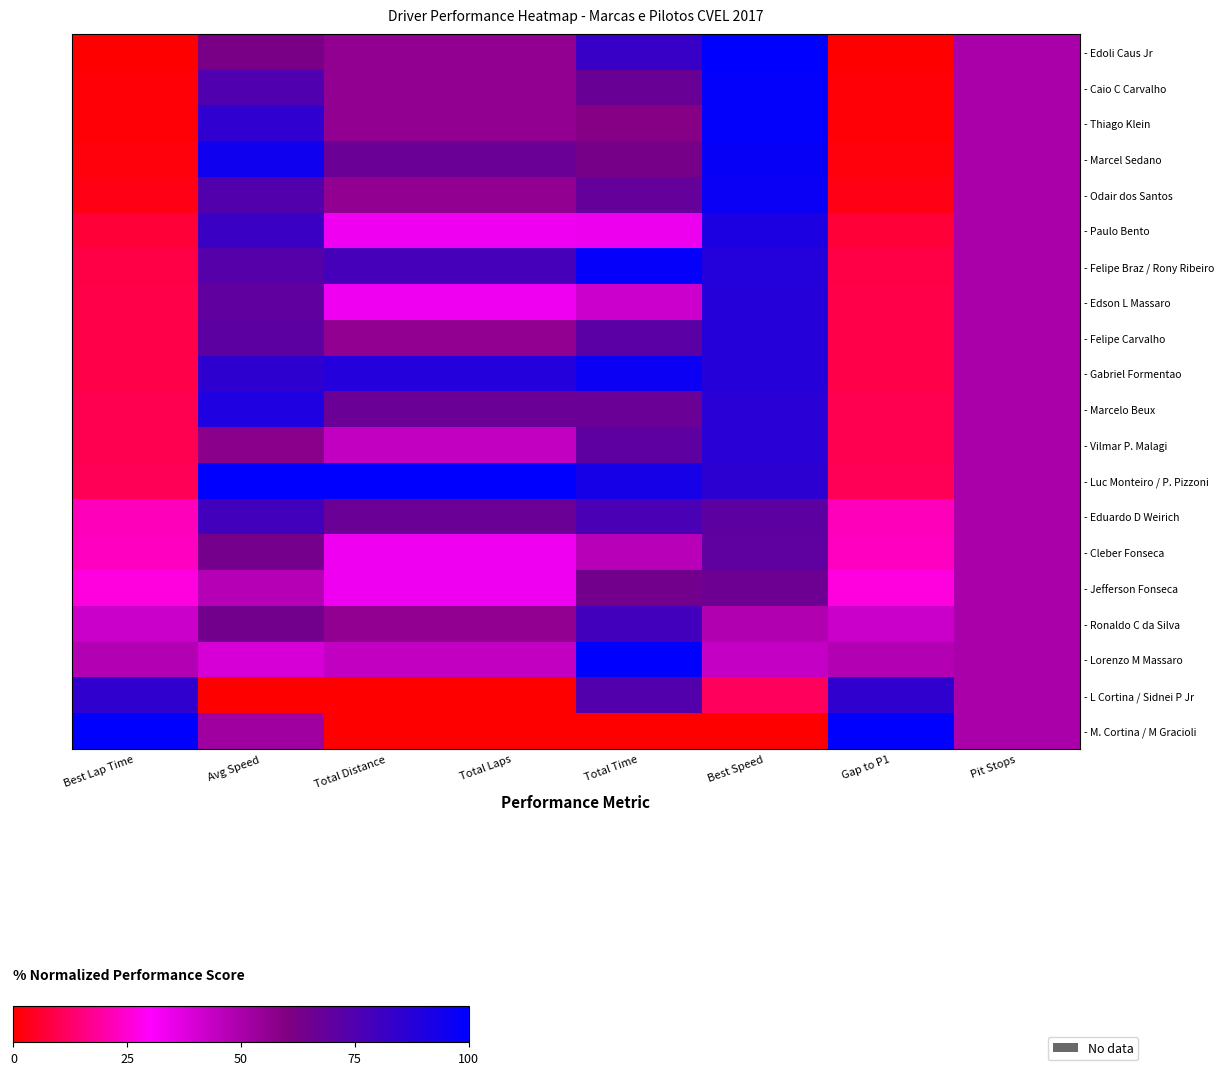

At which category is the sum across all series the highest?

Best Speed